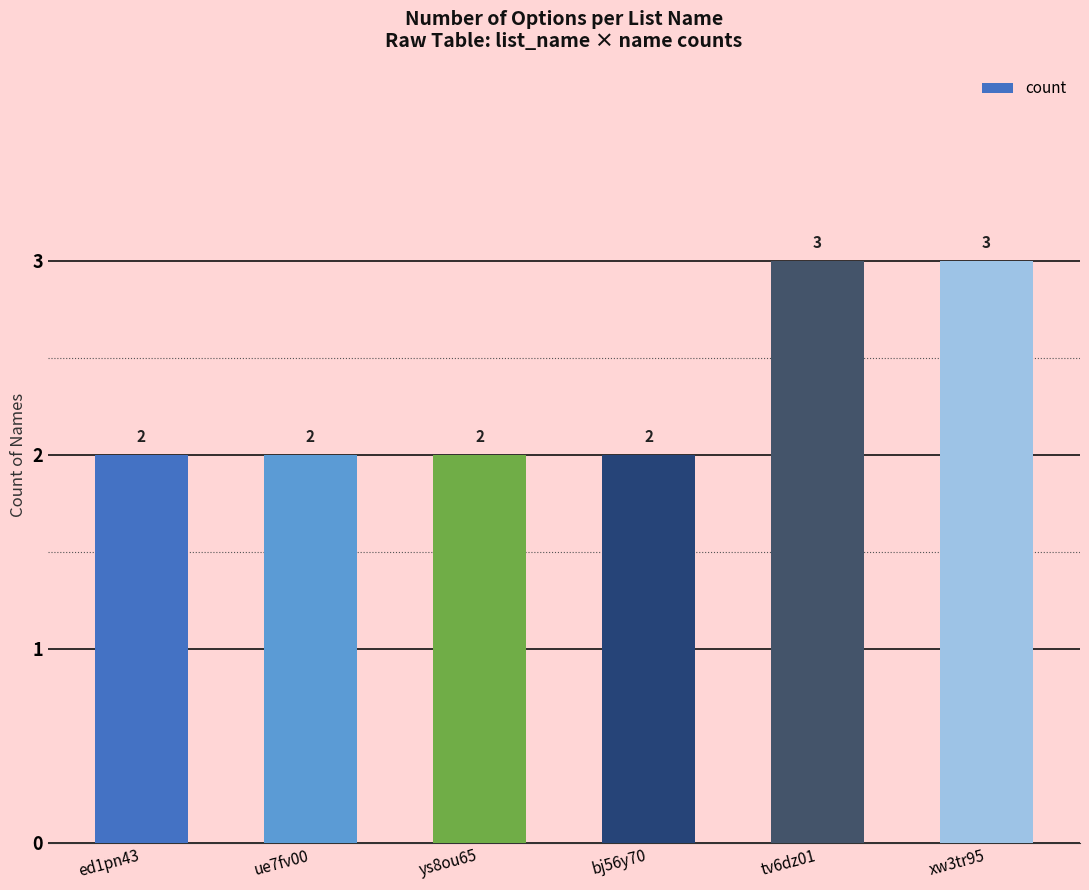

Reading right to left, list all the values displayed in this chart.

xw3tr95=3	tv6dz01=3	bj56y70=2	ys8ou65=2	ue7fv00=2	ed1pn43=2